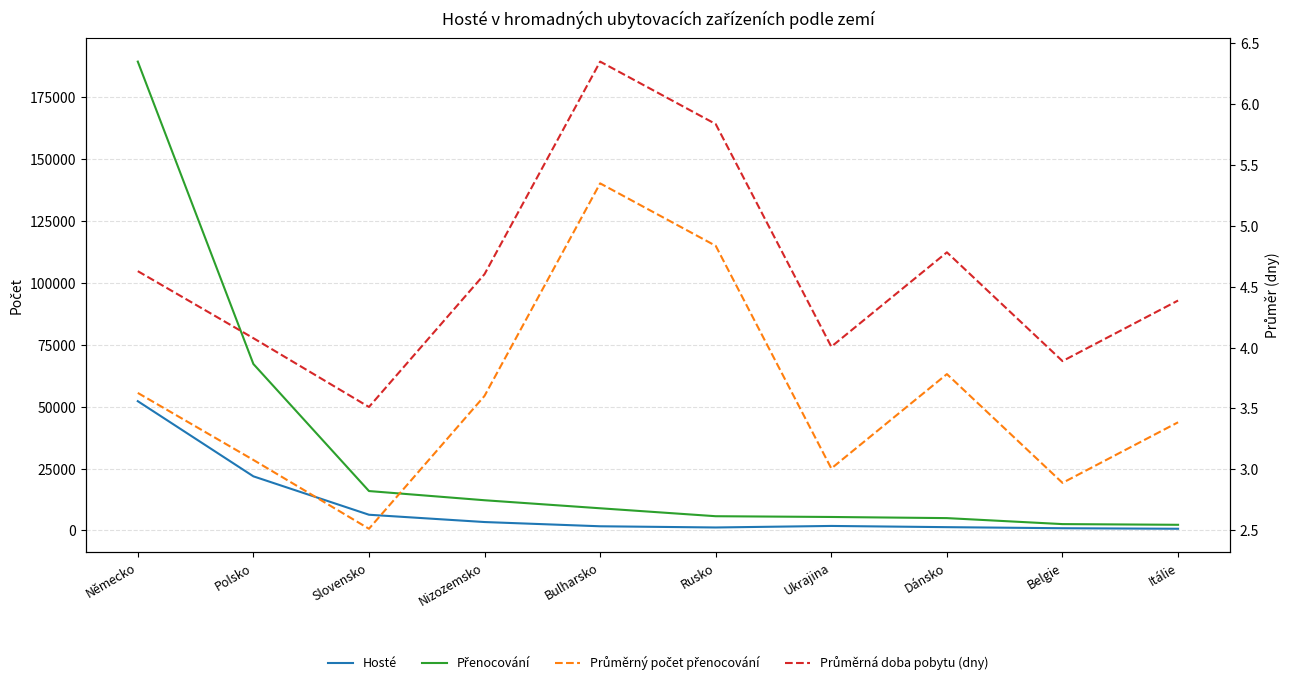

Which series has the largest total across all categories?

Přenocování